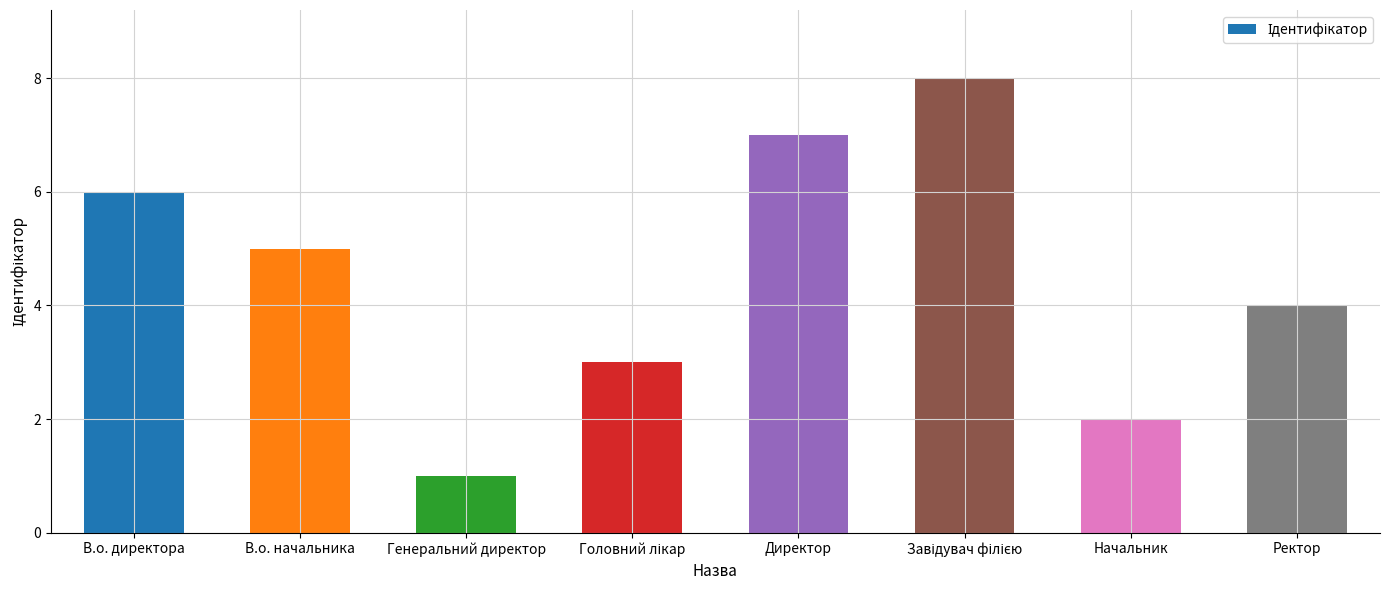

What is the sum of the values at Генеральний директор and Начальник?

3